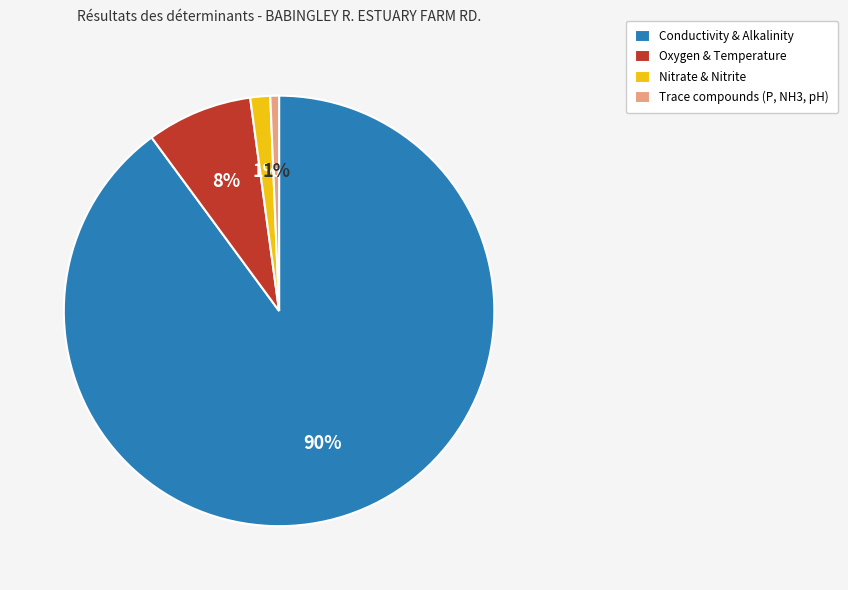

What is the largest slice in the pie chart?

Conductivity & Alkalinity